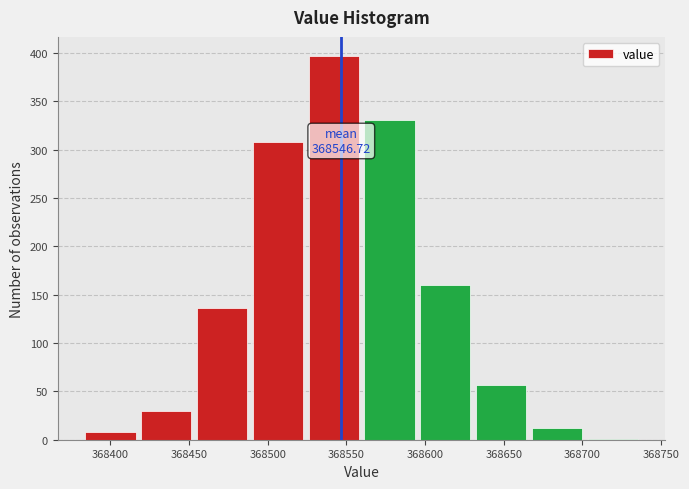

Which range on the x-axis has the tallest bar?

368525 to 368560